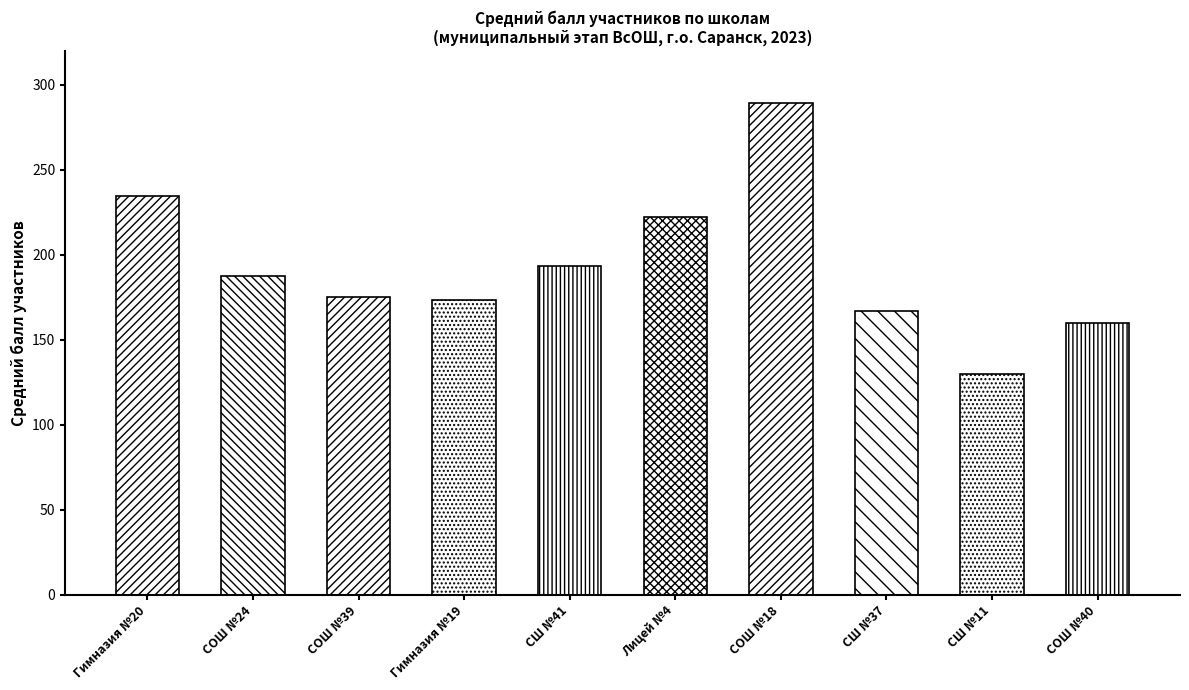

What position from the left is МОУ "СОШ №18"?

7